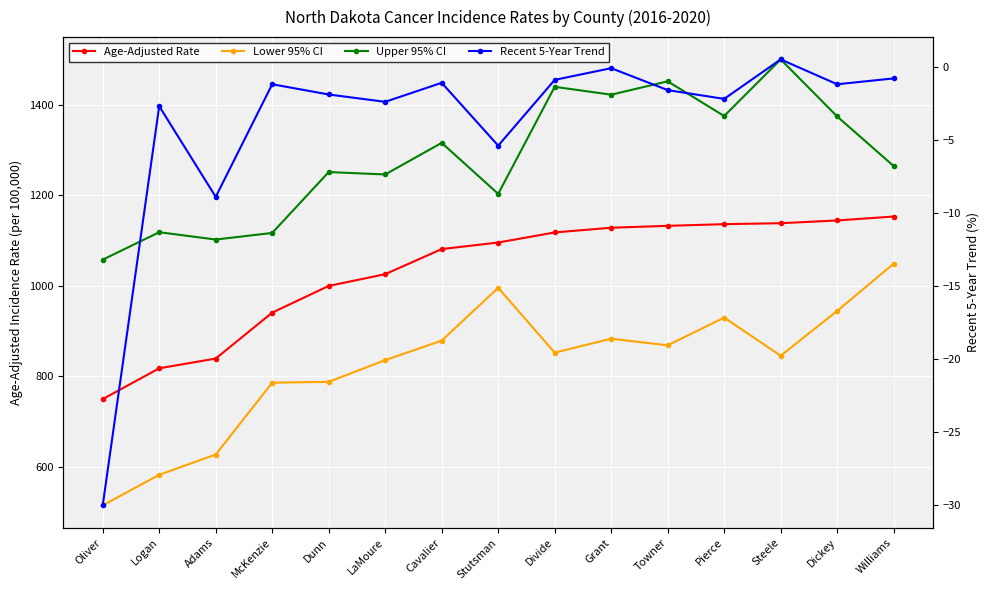

True or false: Age-Adjusted Rate and Upper 95% CI cross at least once.

False